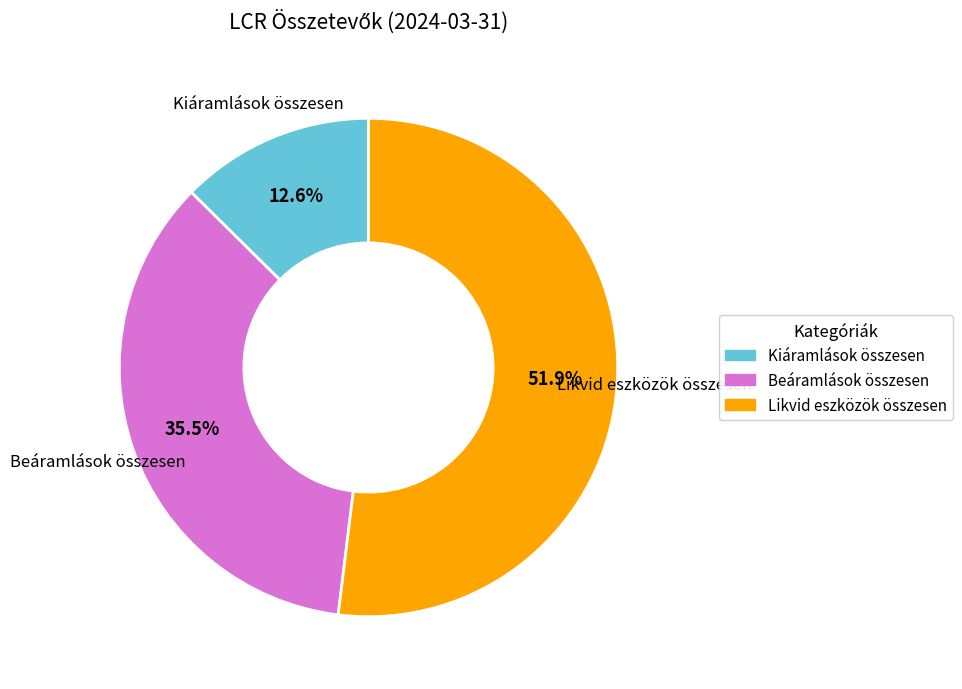

Does any single category account for the majority?

Yes